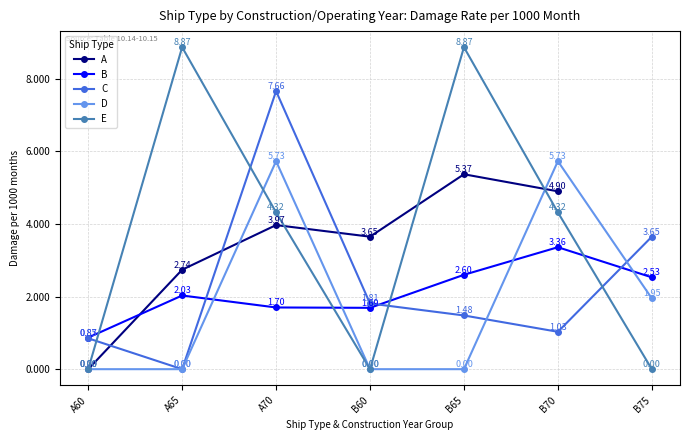

What is the difference between the maximum and second lowest values in the E series?

8.9